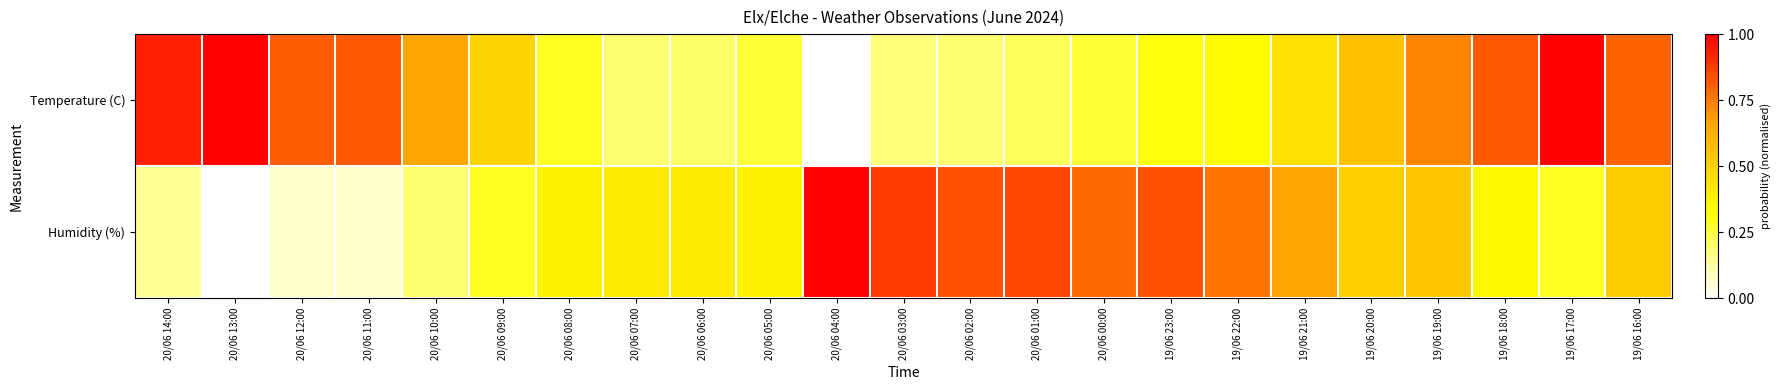

Reading left to right, transcribe all the data shown in this chart.

Temperature (C): 20/06 14:00=0.9	20/06 13:00=1.0	20/06 12:00=0.8	20/06 11:00=0.8	20/06 10:00=0.7	20/06 09:00=0.5	20/06 08:00=0.3	20/06 07:00=0.2	20/06 06:00=0.2	20/06 05:00=0.3	20/06 04:00=0.0	20/06 03:00=0.2	20/06 02:00=0.2	20/06 01:00=0.2	20/06 00:00=0.3	19/06 23:00=0.3	19/06 22:00=0.3	19/06 21:00=0.4	19/06 20:00=0.6	19/06 19:00=0.7	19/06 18:00=0.8	19/06 17:00=1.0	19/06 16:00=0.8
Humidity (%): 20/06 14:00=0.1	20/06 13:00=0.0	20/06 12:00=0.1	20/06 11:00=0.1	20/06 10:00=0.2	20/06 09:00=0.3	20/06 08:00=0.4	20/06 07:00=0.4	20/06 06:00=0.4	20/06 05:00=0.4	20/06 04:00=1.0	20/06 03:00=0.9	20/06 02:00=0.8	20/06 01:00=0.9	20/06 00:00=0.8	19/06 23:00=0.8	19/06 22:00=0.8	19/06 21:00=0.7	19/06 20:00=0.5	19/06 19:00=0.5	19/06 18:00=0.4	19/06 17:00=0.3	19/06 16:00=0.5